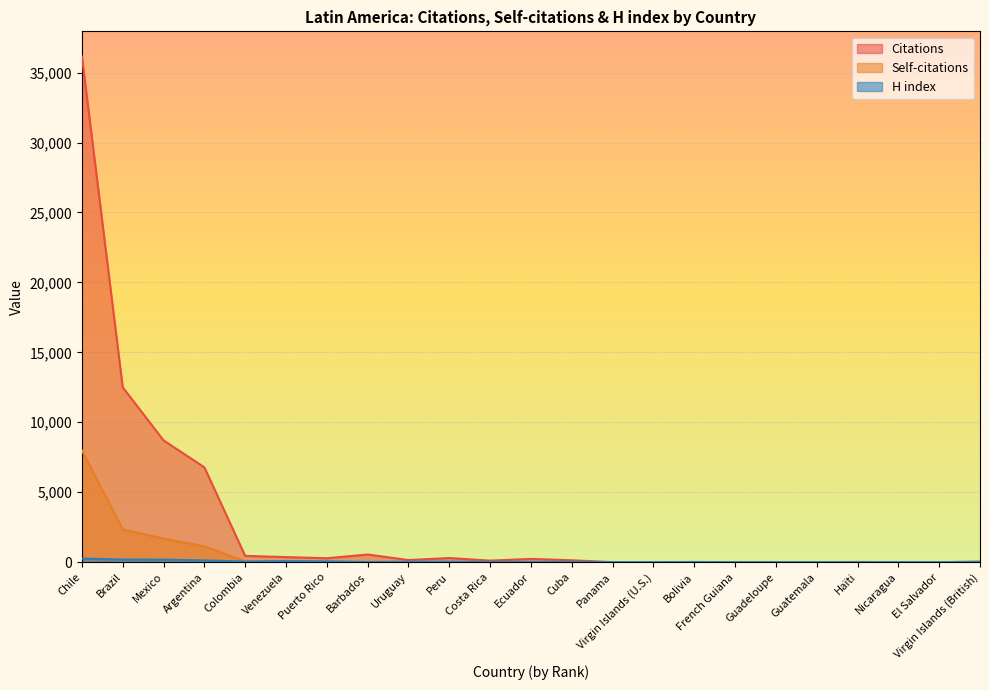

Which series has the widest spread of values?

Citations